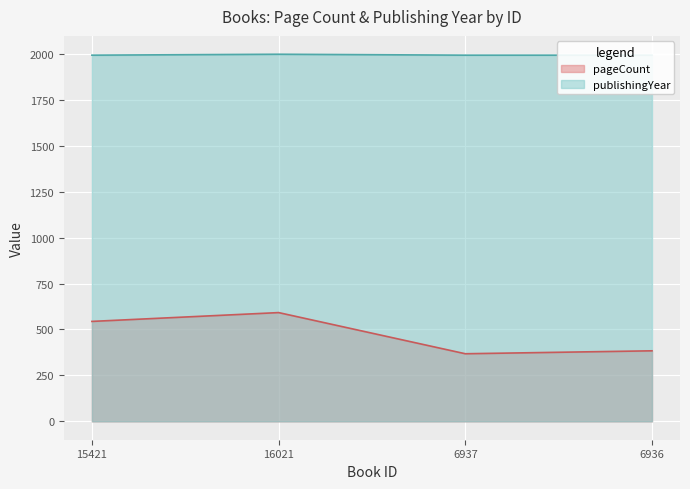

List the series in order of their overall mean, highest first.

publishingYear, pageCount